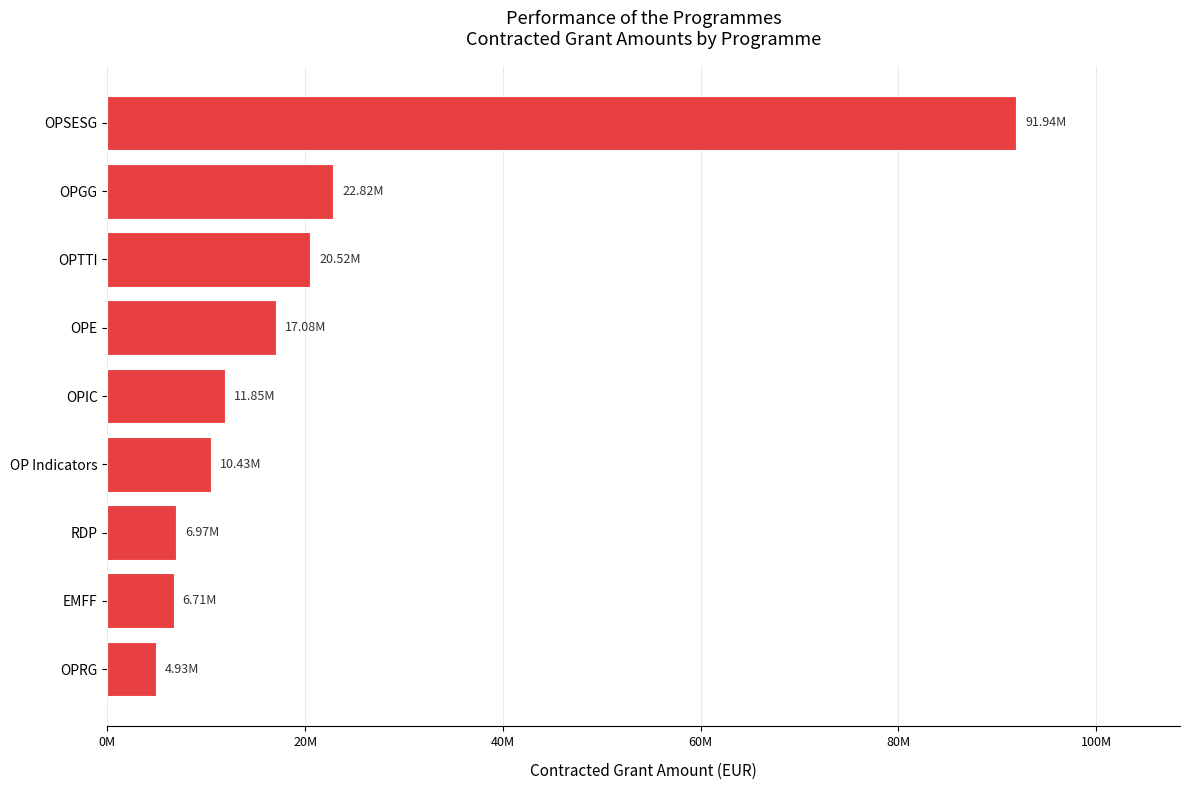

Does the chart contain any negative values?

No